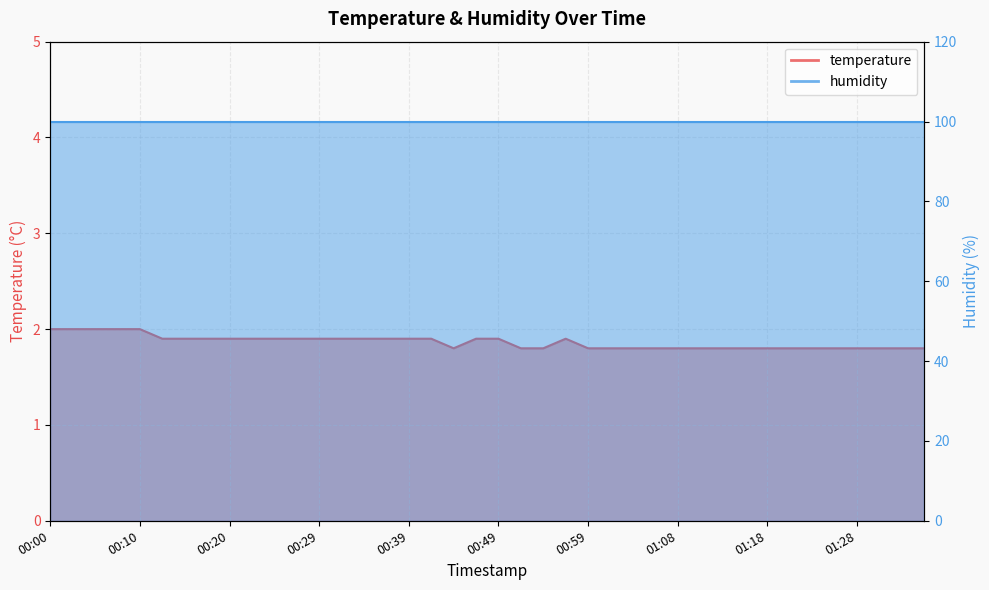

The chart shows a value of 1.9 at 00:32. True or false?

True